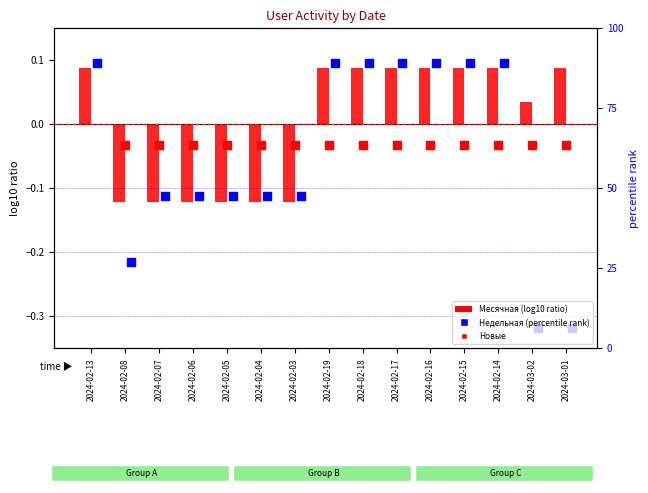

Which series has the largest Y range (max minus min)?

Недельная